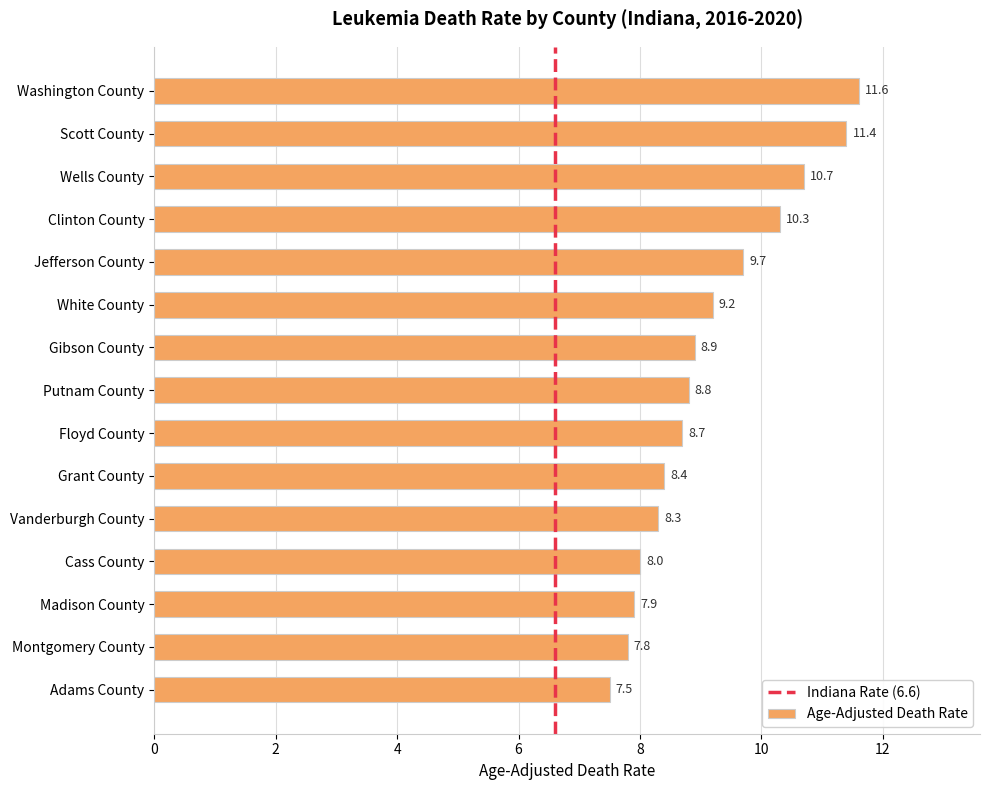

What is the ratio of the value at Jefferson County to the value at Putnam County?

1.1